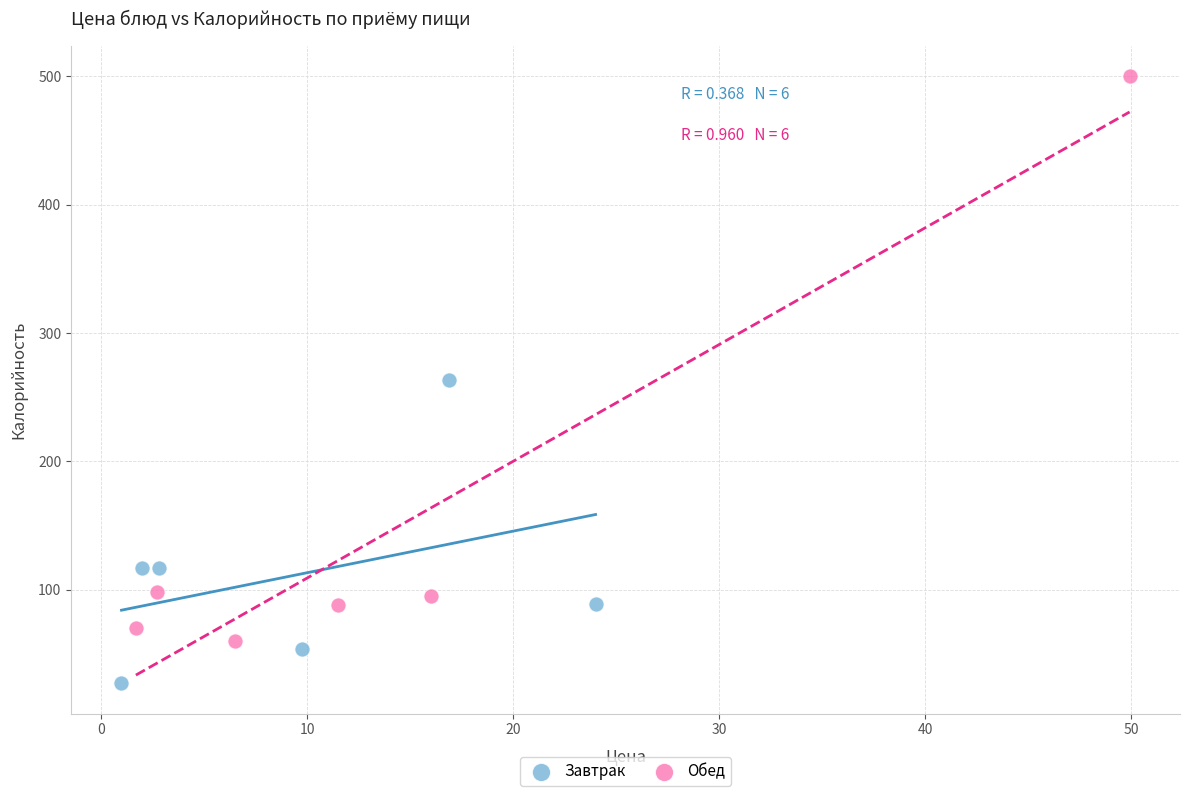

Which series contains the lowest Y value?

Завтрак